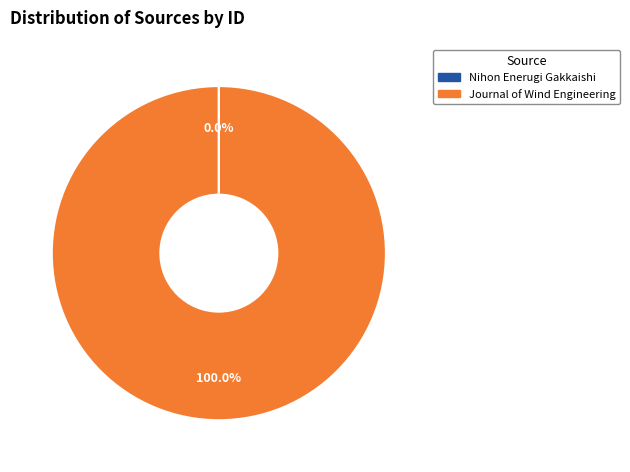

To the nearest percent, what is the difference between the largest and smallest slice percentages?

100%